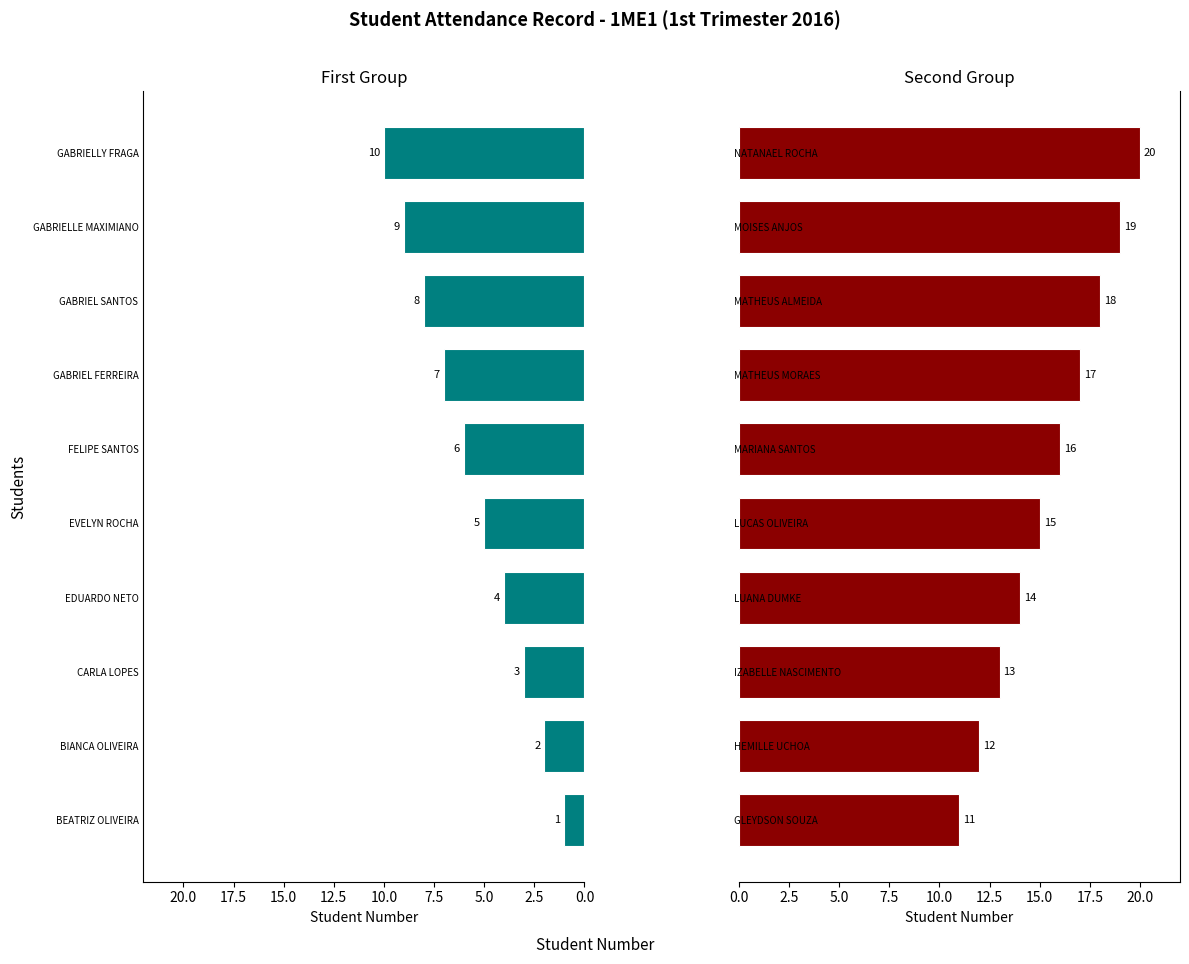

How many data points in Students 11-20 are less than 16?

5